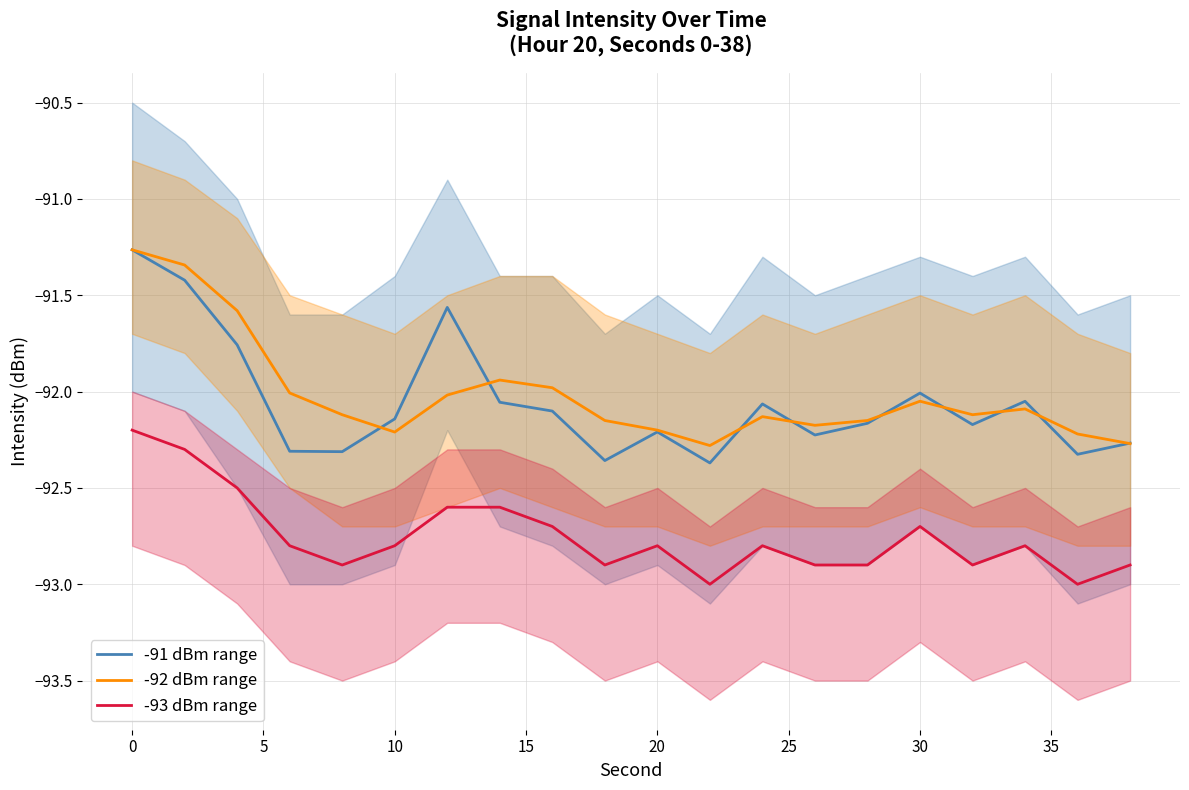

What is the smallest value displayed?

-93.0